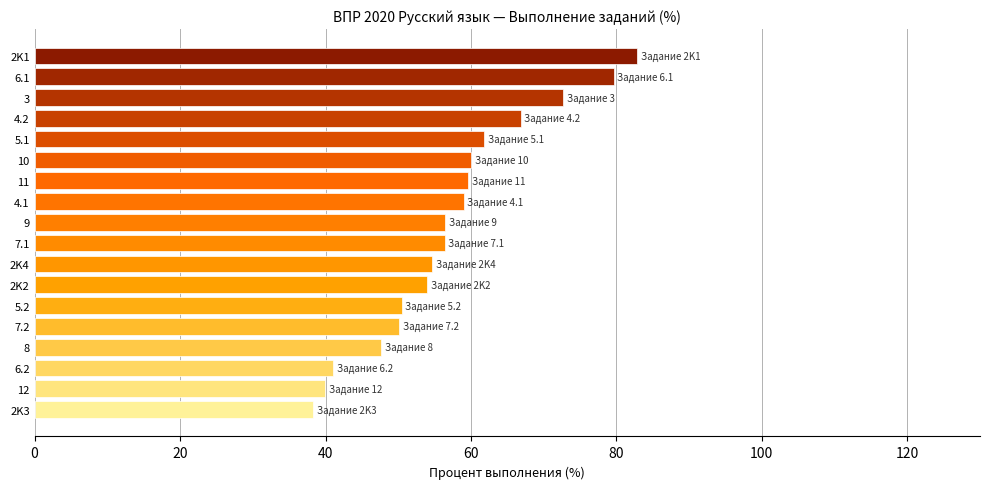

Read the value at 8.

47.6